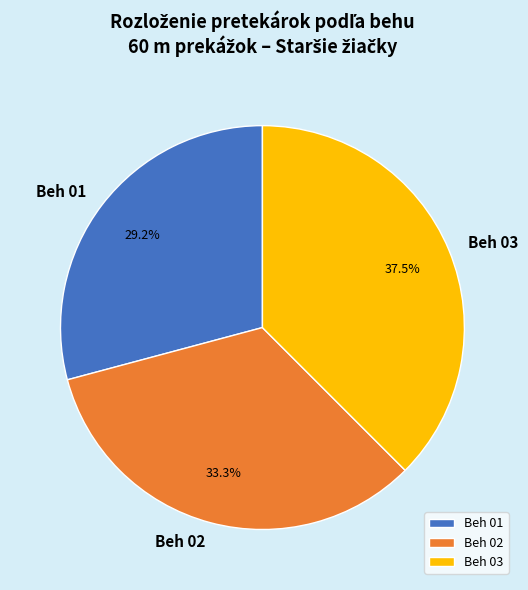

Is there any slice that represents more than half of the pie?

No